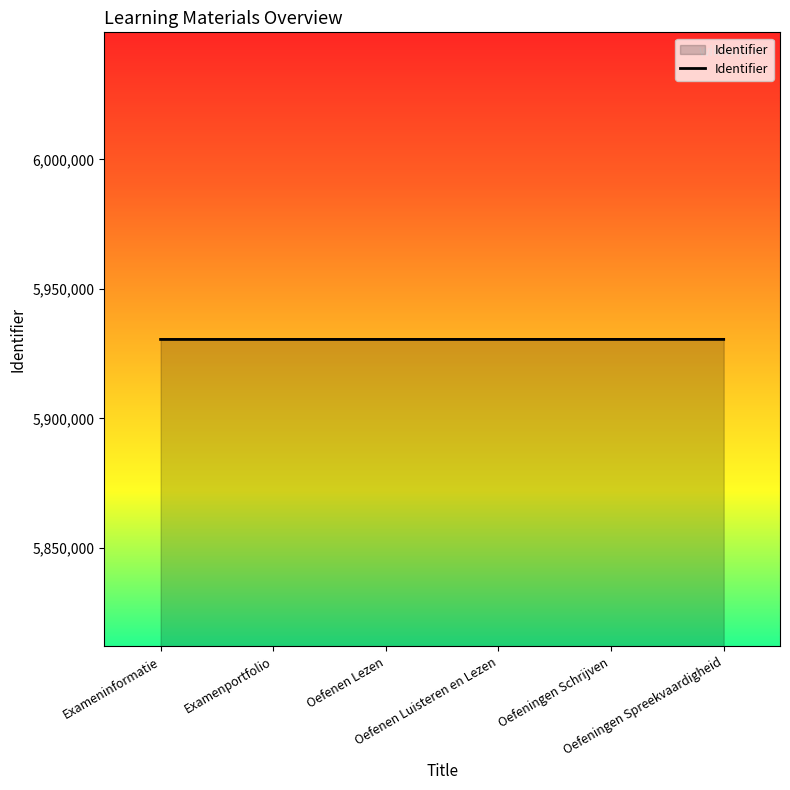

What is the average value?

5930491